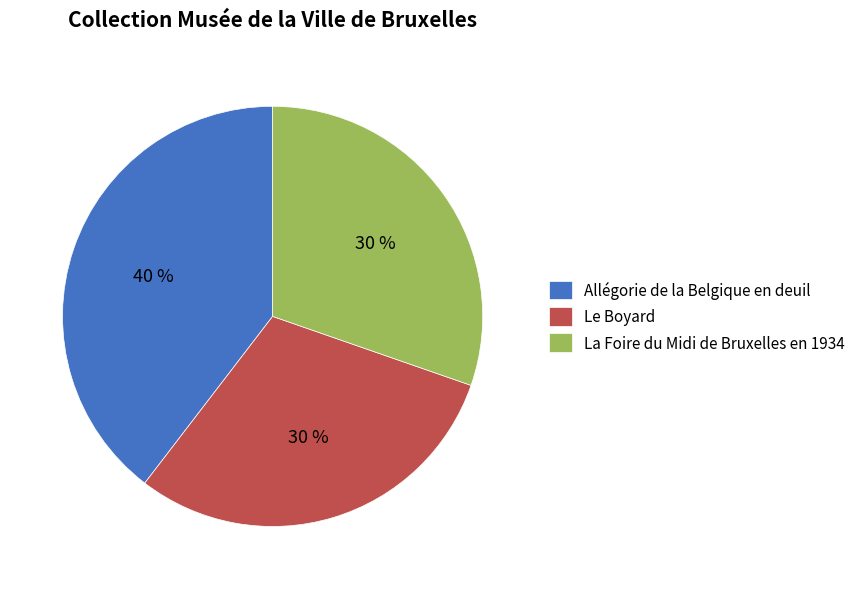

Does La Foire du Midi de Bruxelles en 1934 account for over 50% of the chart?

No